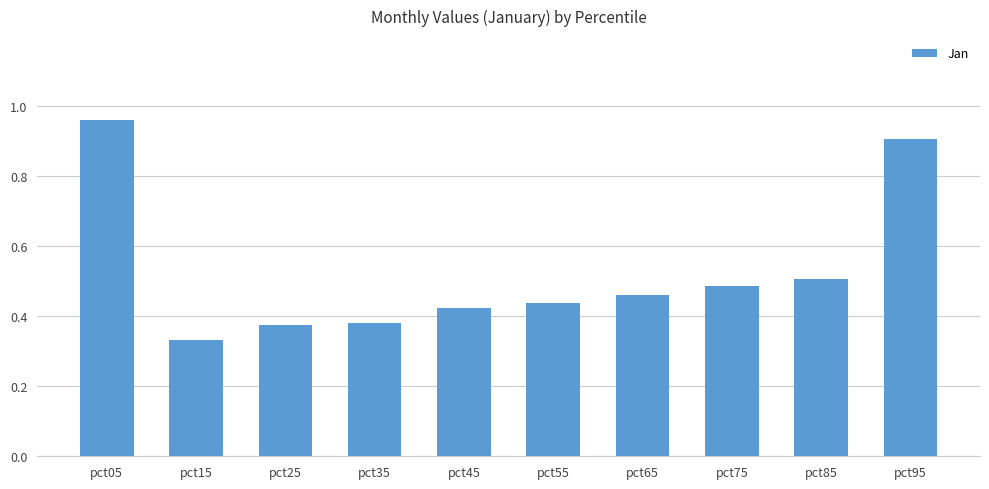

What is the sum of all values?

5.3